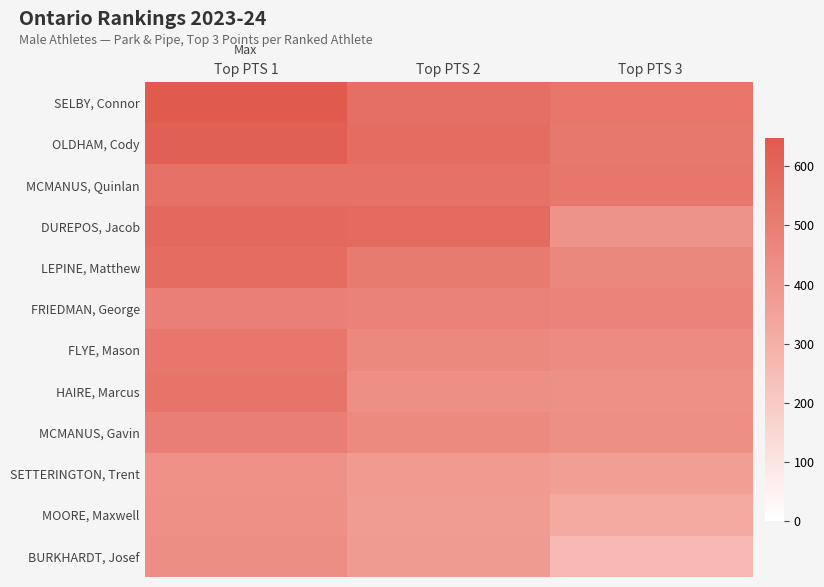

Which series has the largest total across all categories?

SELBY, Connor